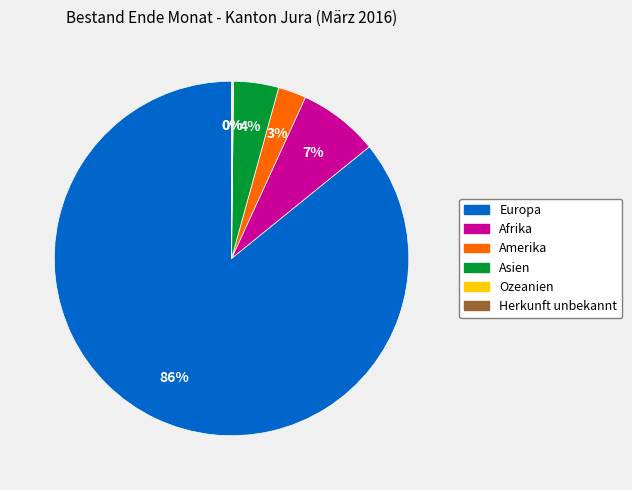

Is it true that Afrika is 7% of the pie?

True